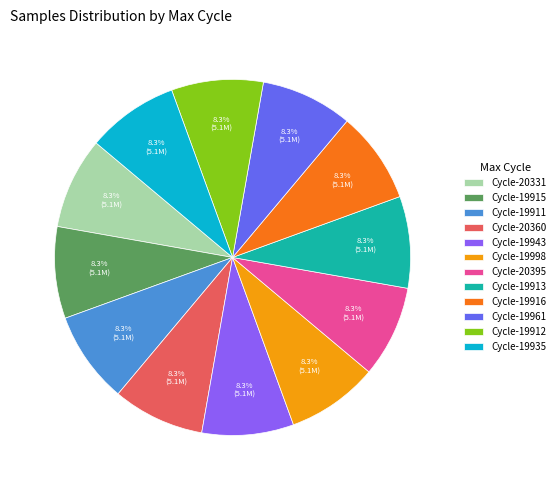

What percentage is NOT represented by Cycle-19943?

91.7%